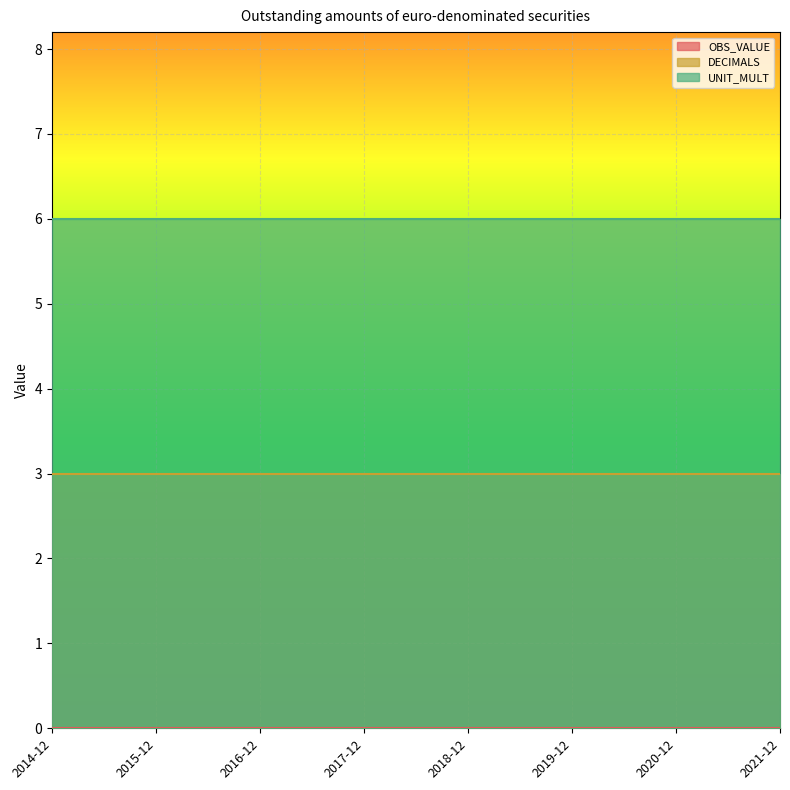

How many data points does each series have?

8